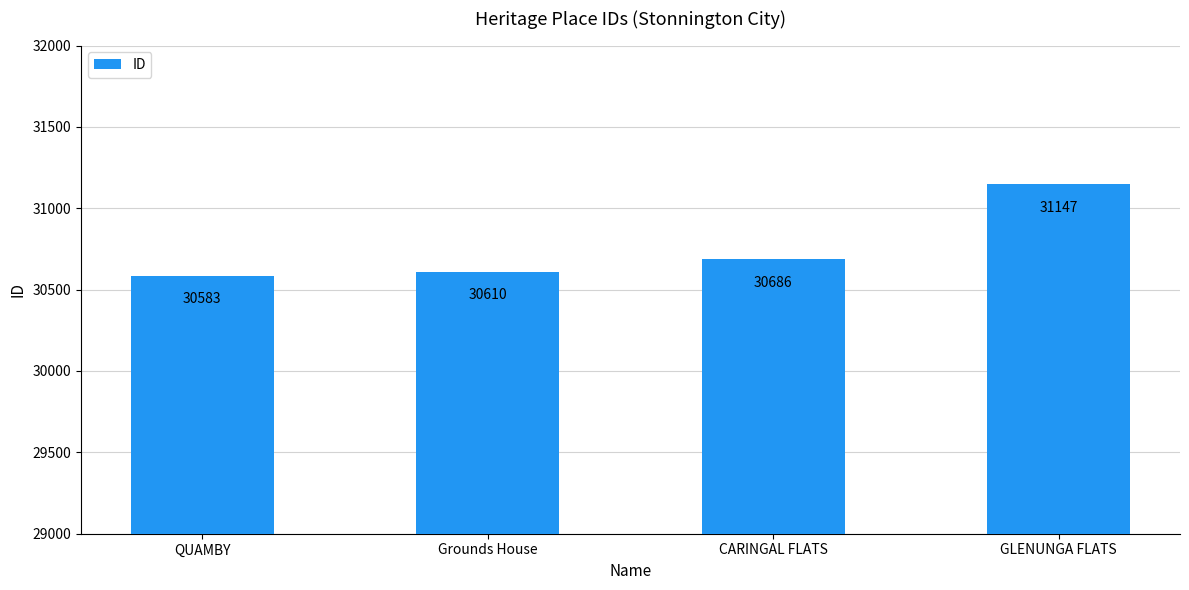

Which has a higher value, QUAMBY or GLENUNGA FLATS?

GLENUNGA FLATS